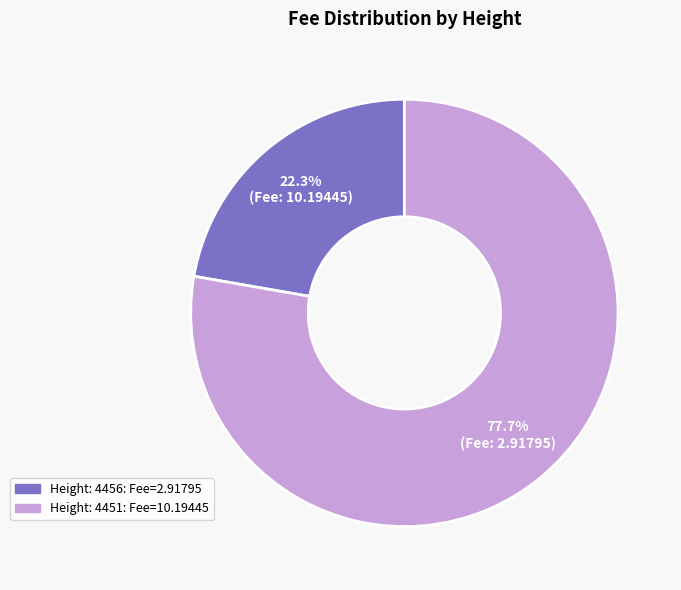

To the nearest percent, what is the difference between the largest and smallest slice percentages?

55%